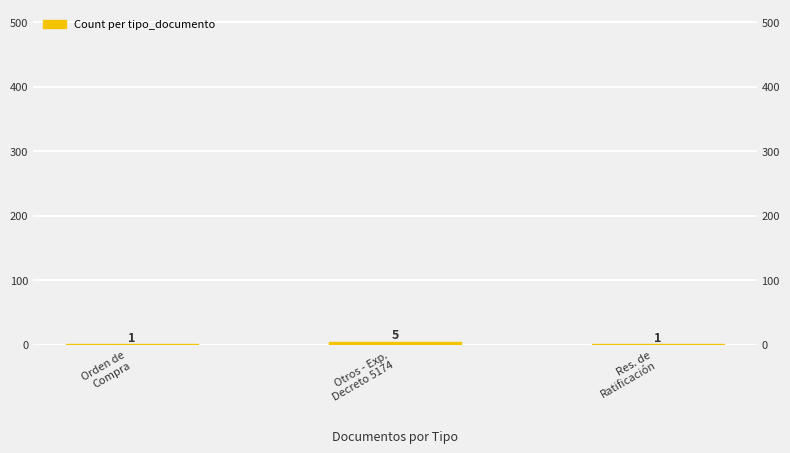

What is the label of the 3rd bar from the left?

Res. de
Ratificación